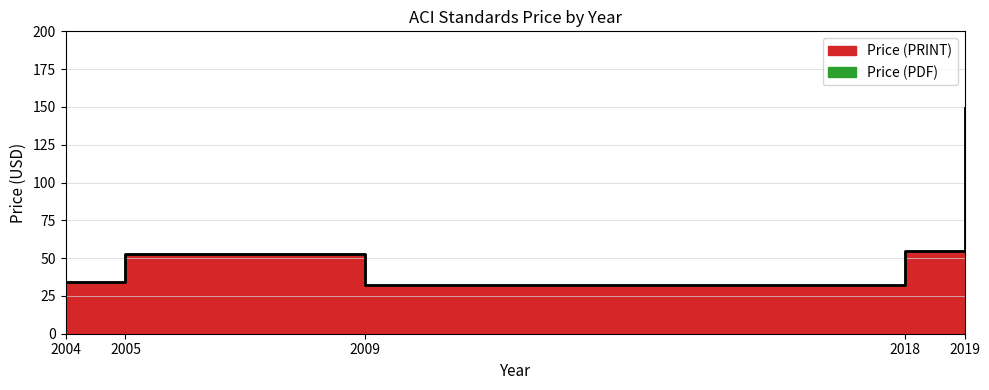

At which category does the chart reach its peak across all series?

2019